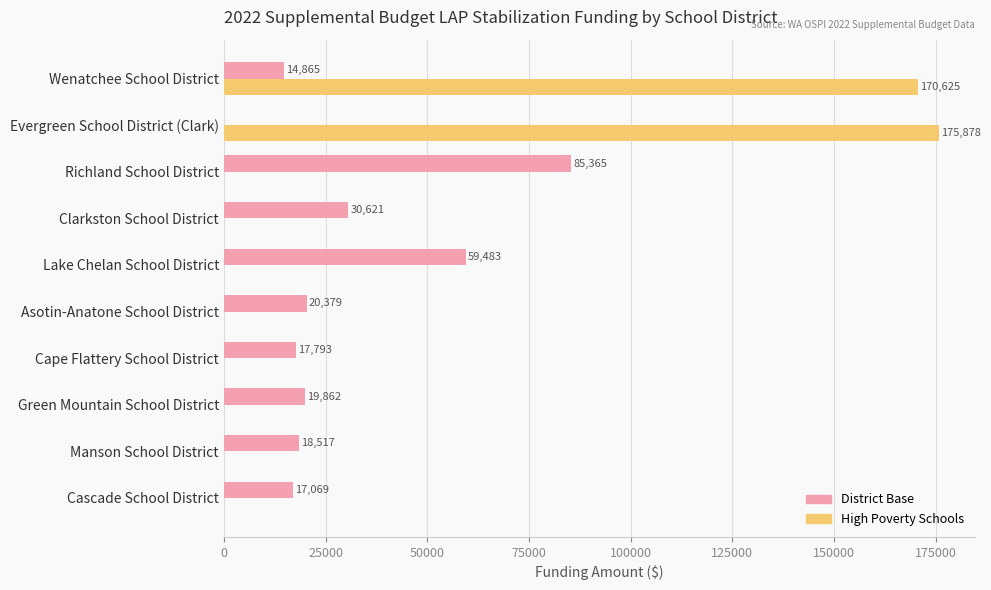

True or false: High Poverty Schools has a value of 0.0 at Manson School District.

True